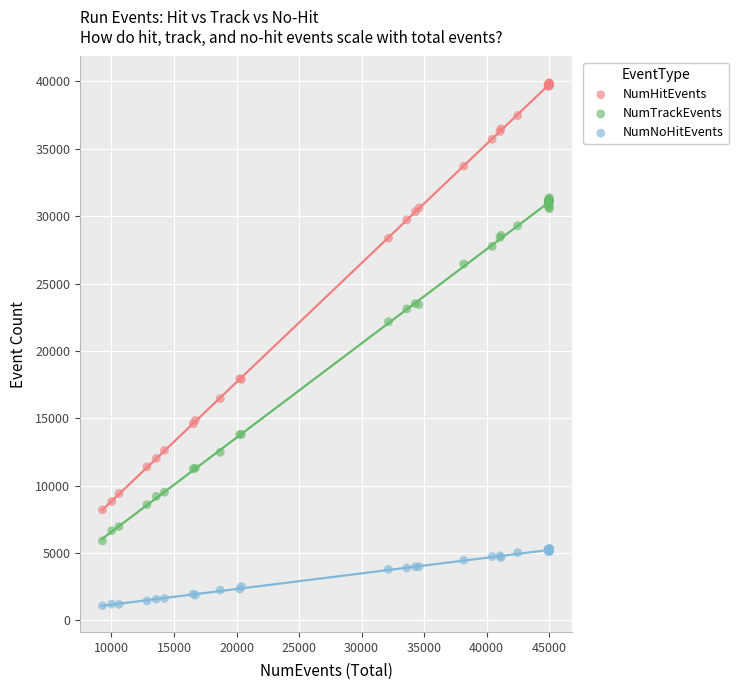

Which series contains the lowest Y value?

NumNoHitEvents